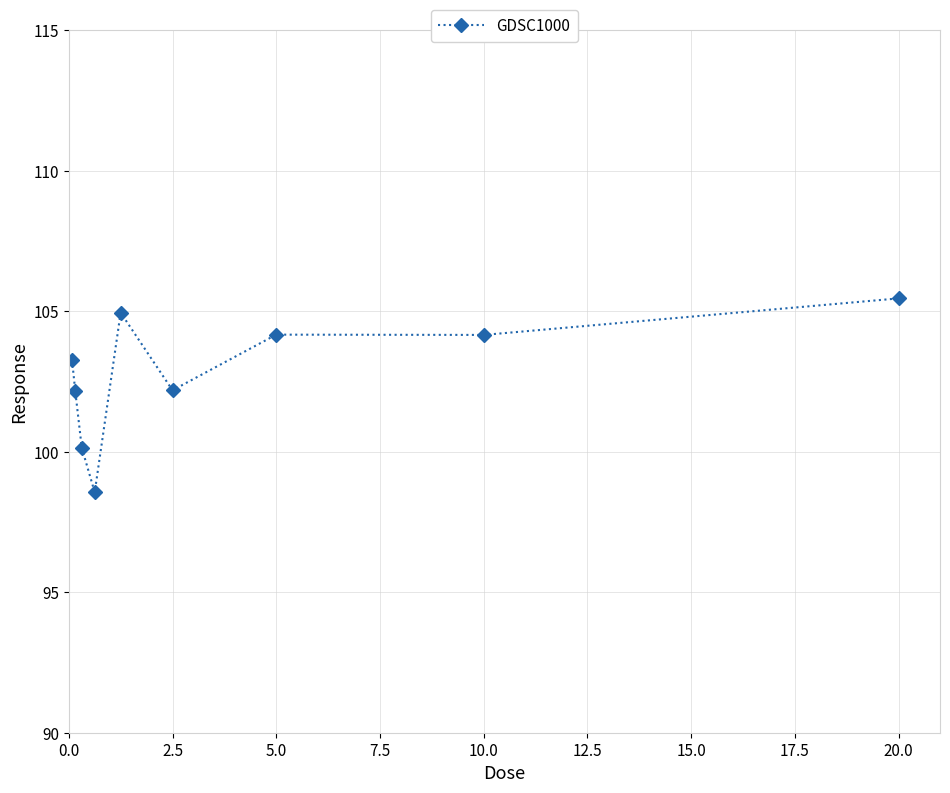

True or false: there are more than 0 points higher than both neighbors.

True